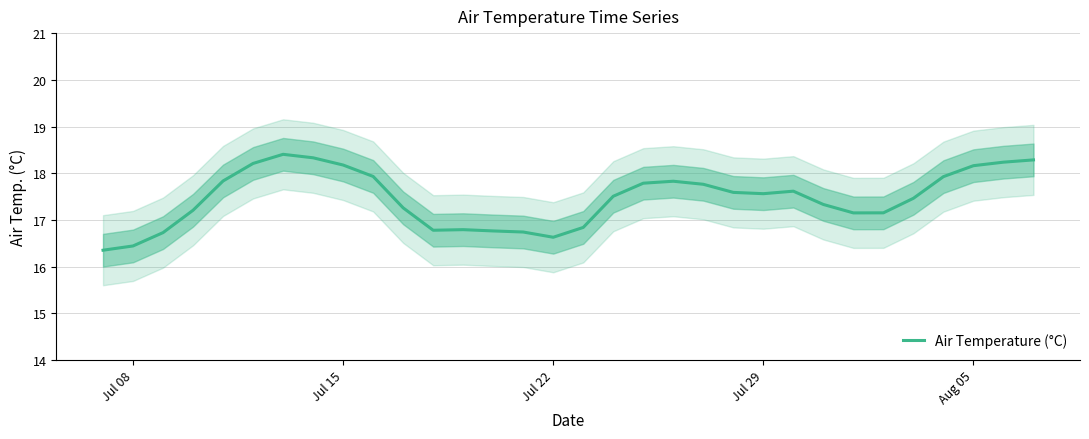

How many points are higher than both their immediate neighbors (excluding endpoints)?

4